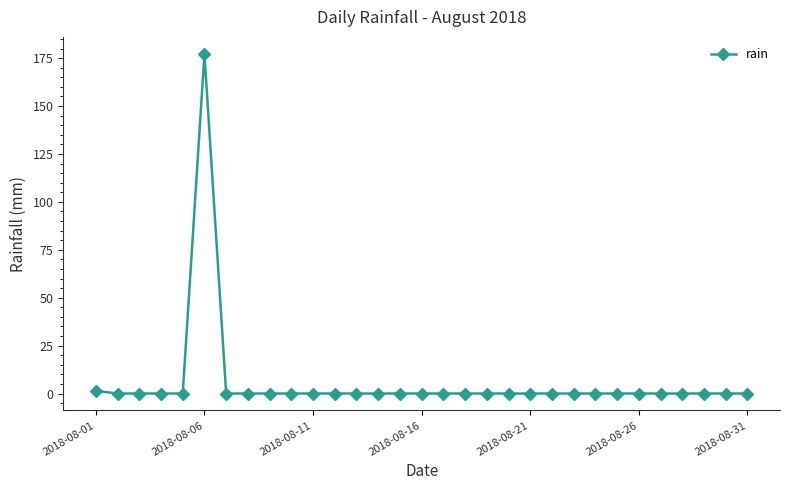

What is the difference between the maximum and minimum values?

177.2